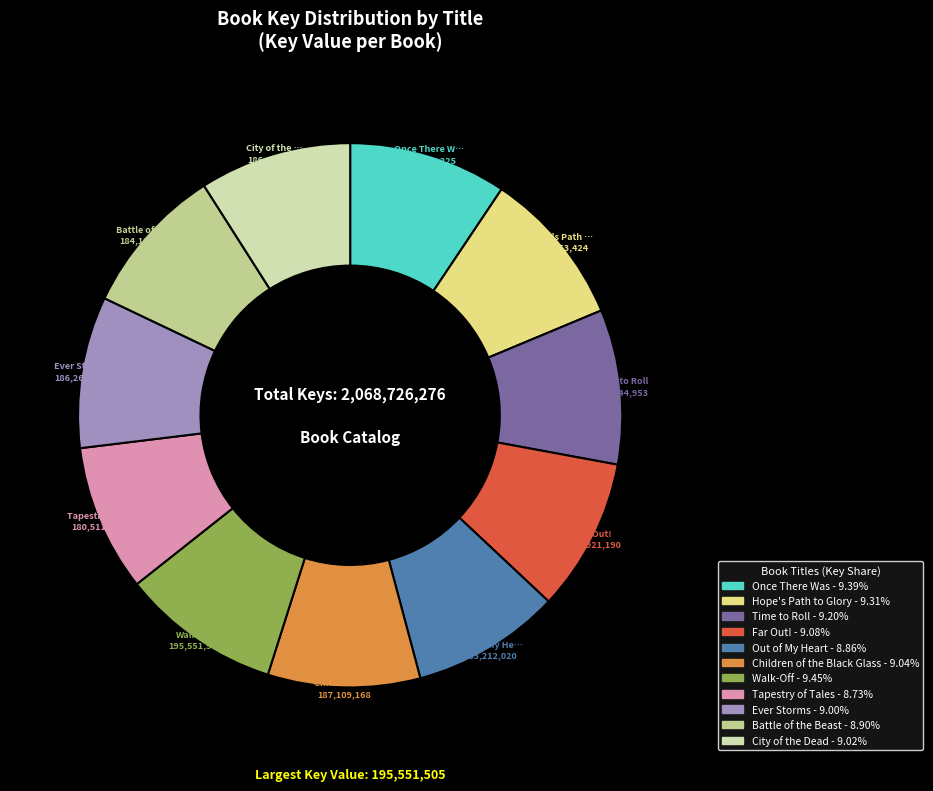

Between Tapestry of Tales and Hope's Path to Glory, which is larger?

Hope's Path to Glory